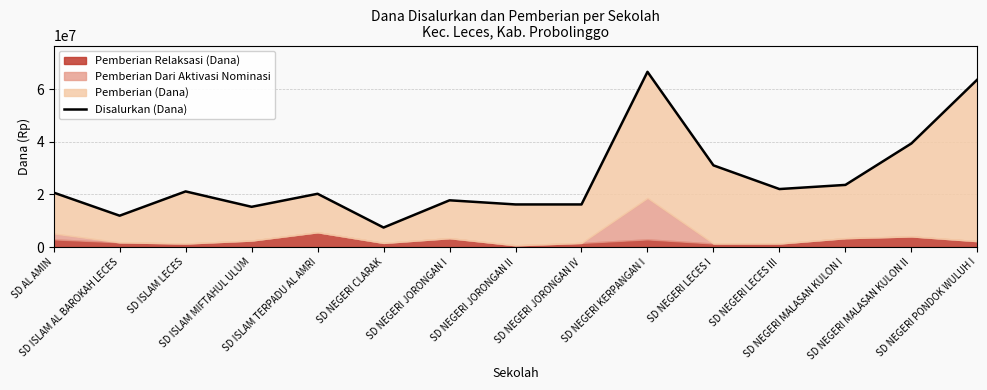

Between SD NEGERI JORONGAN II and SD ISLAM MIFTAHUL ULUM, which is larger?

SD NEGERI JORONGAN II